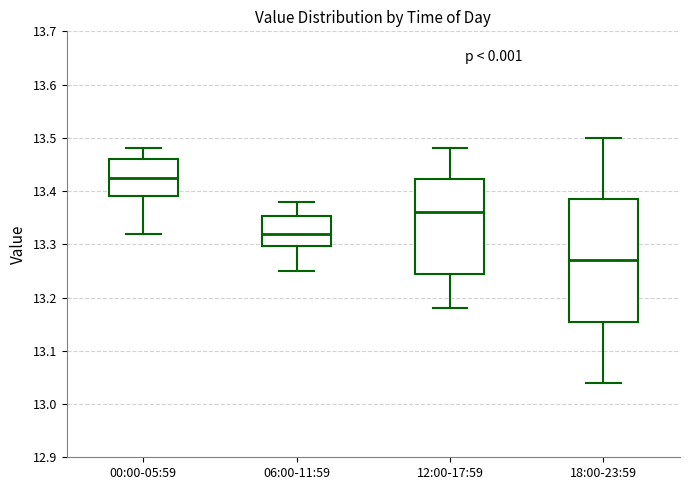

Where is the upper edge of the box for 00:00-05:59 on the y-axis? The values are not printed on the chart, so give them approximately, as read against the axis.

13.46